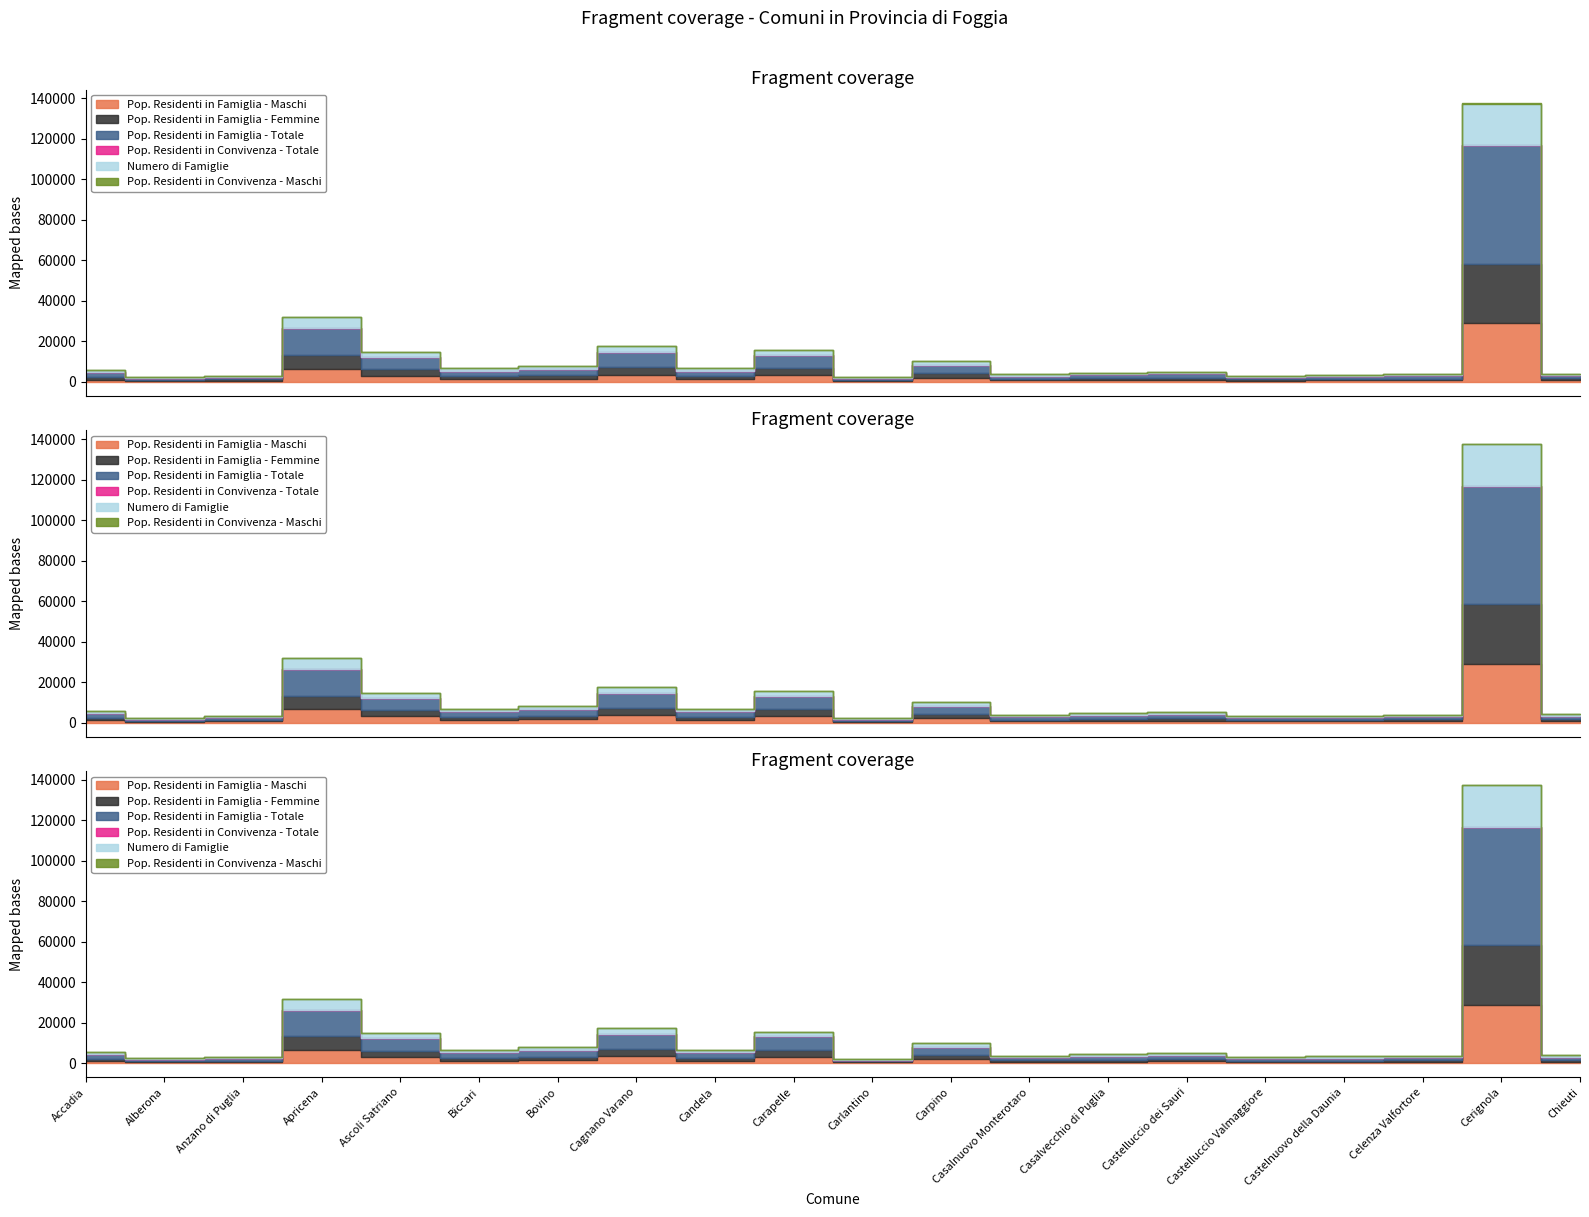

Which series has the largest total across all categories?

Pop. Residenti in Famiglia - Totale